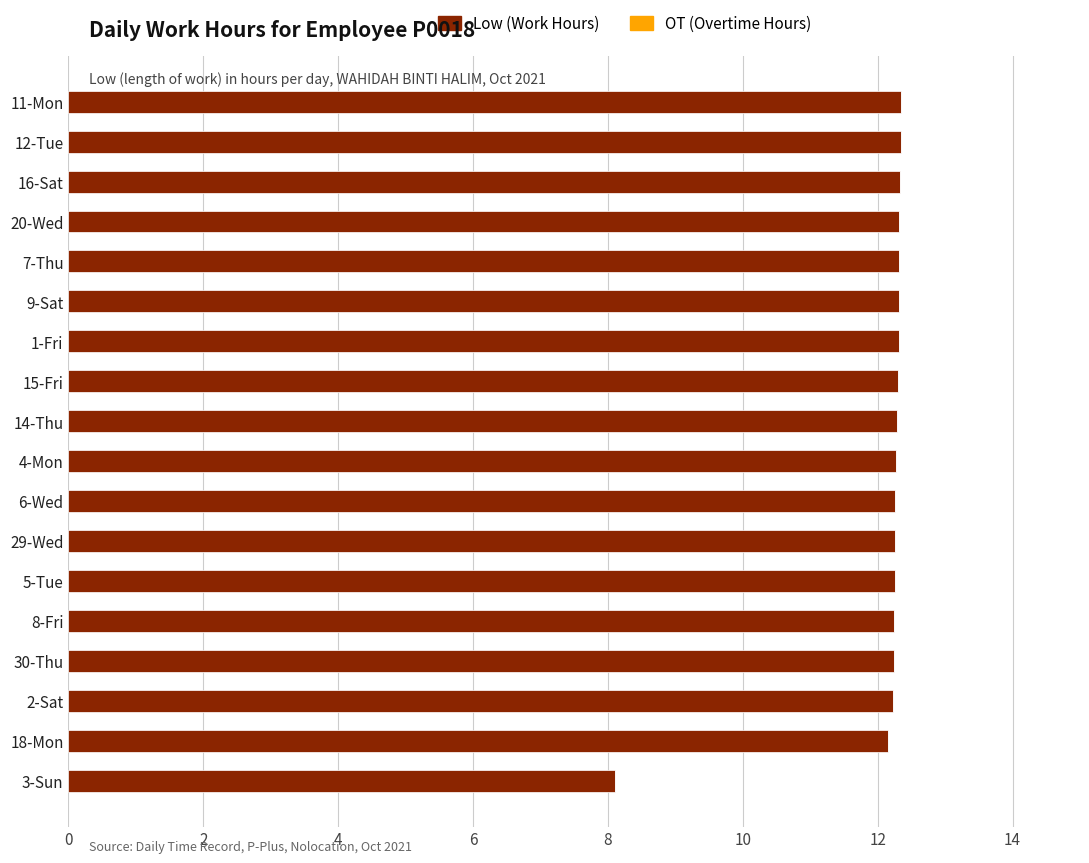

Approximately how many times larger is the value at 4-Mon compared to 16-Sat?

1.0